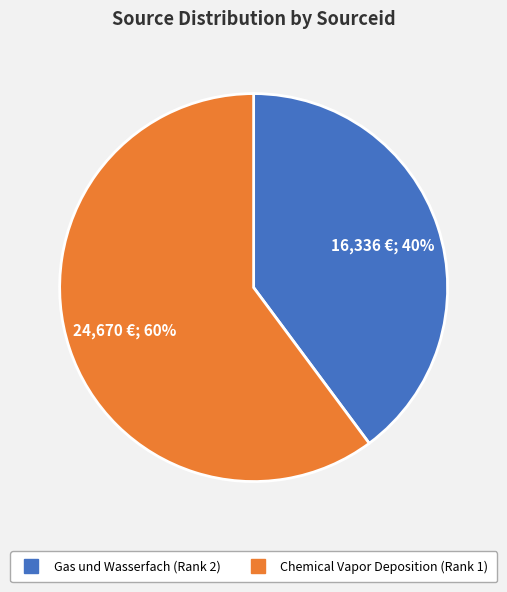

Between Gas und Wasserfach (Rank 2) and Chemical Vapor Deposition (Rank 1), which is larger?

Chemical Vapor Deposition (Rank 1)